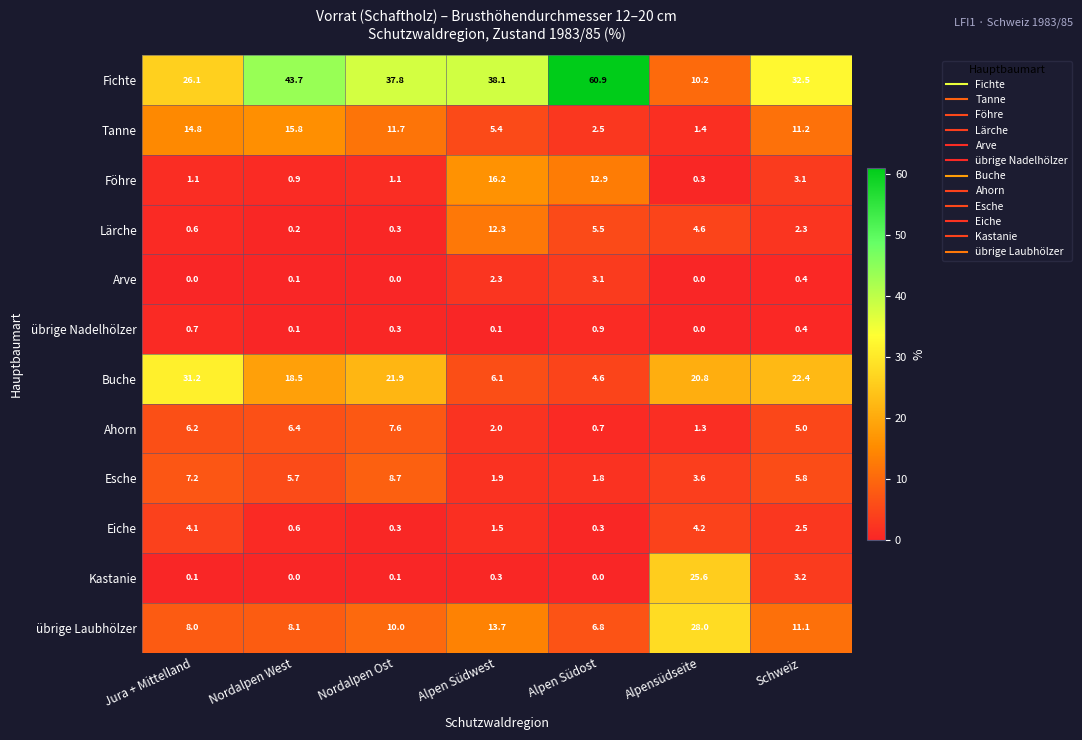

The Kastanie series shows 25.6 at Alpensüdseite. True or false?

True